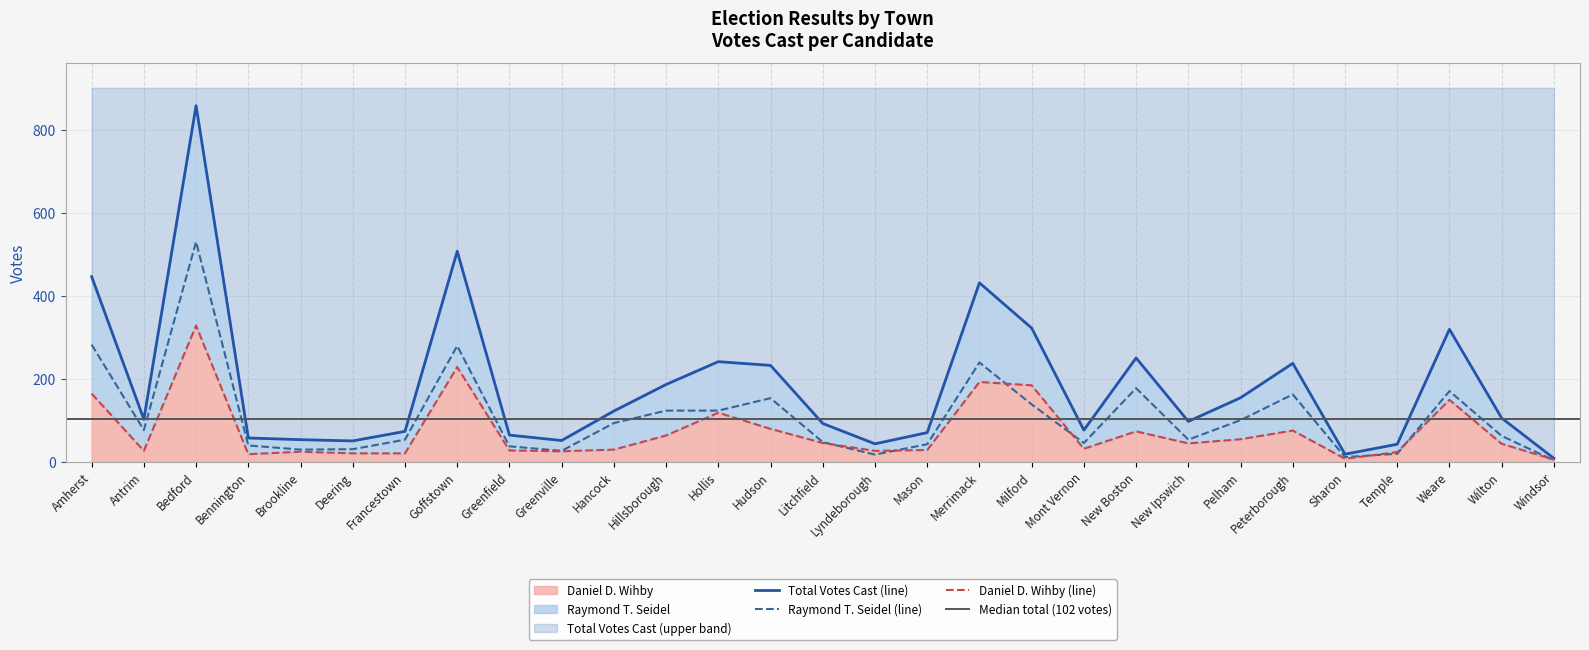

At which category is the sum across all series the highest?

Bedford